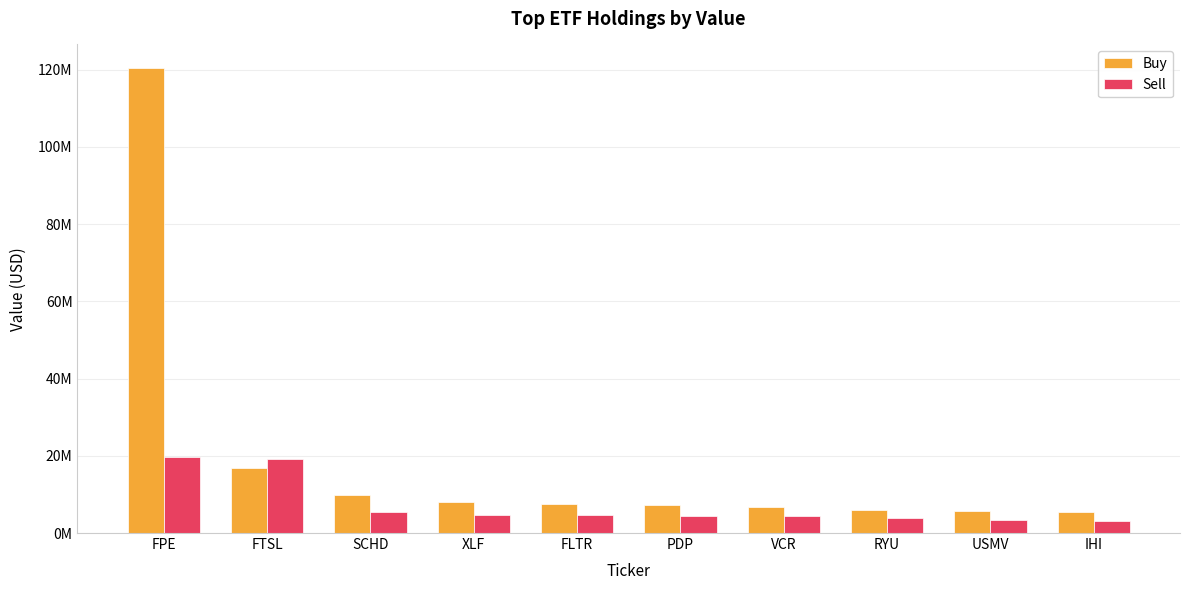

What are all the series names shown in the legend?

Buy, Sell